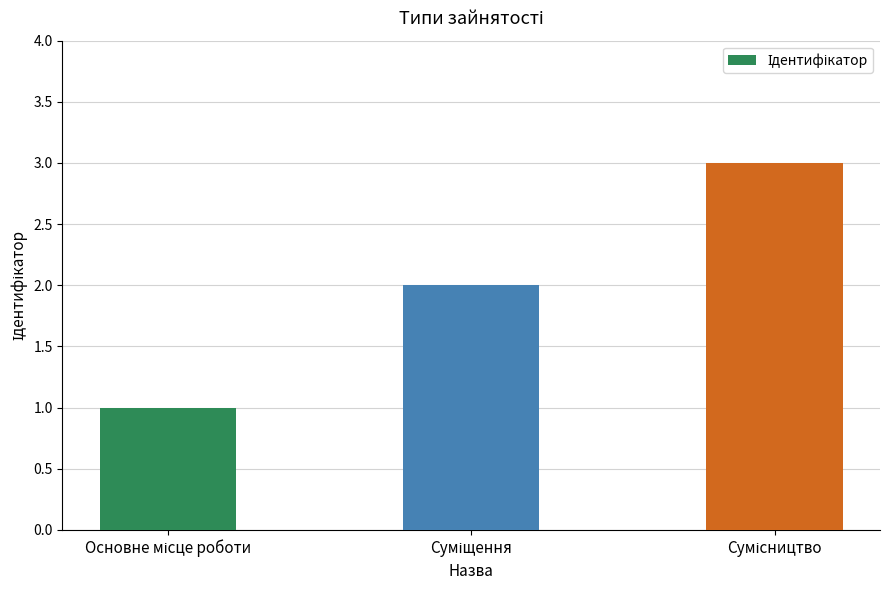

What is the sum of all values?

6